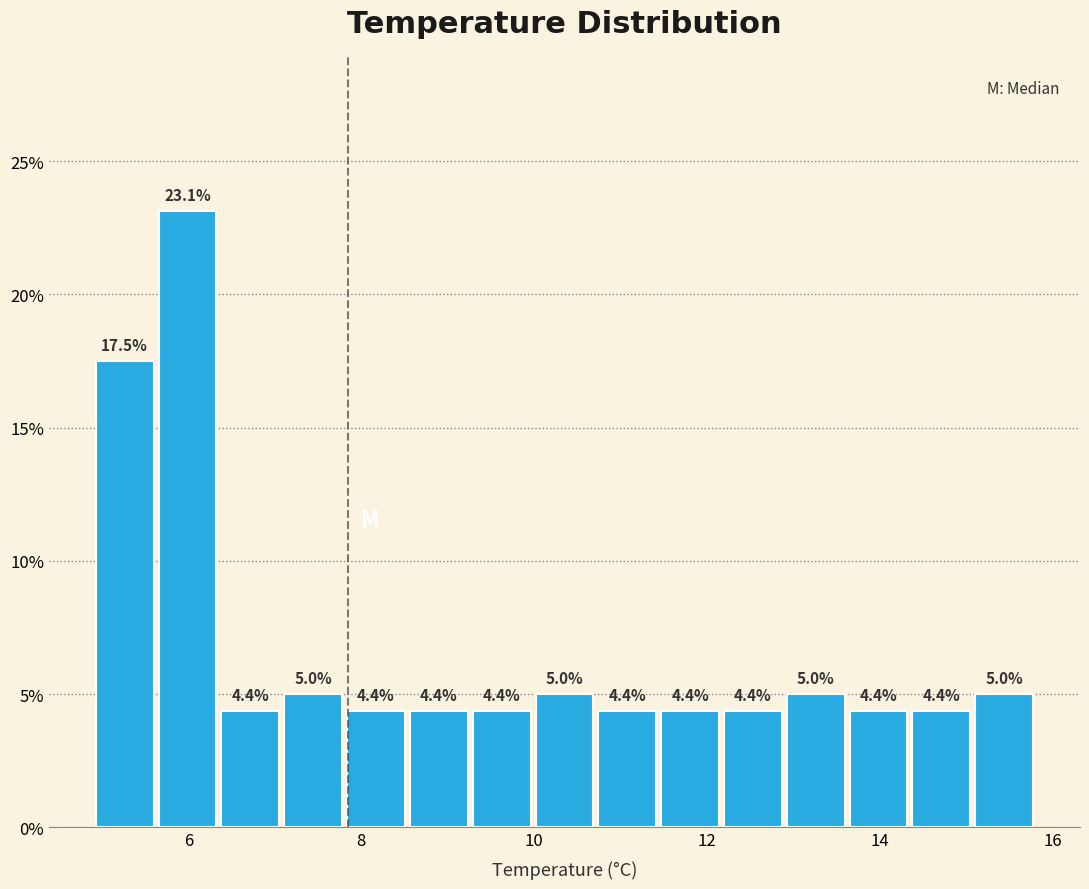

Around what value on the x-axis is the tallest bar? Give the approximate position of its centre, as read against the axis.

6.0